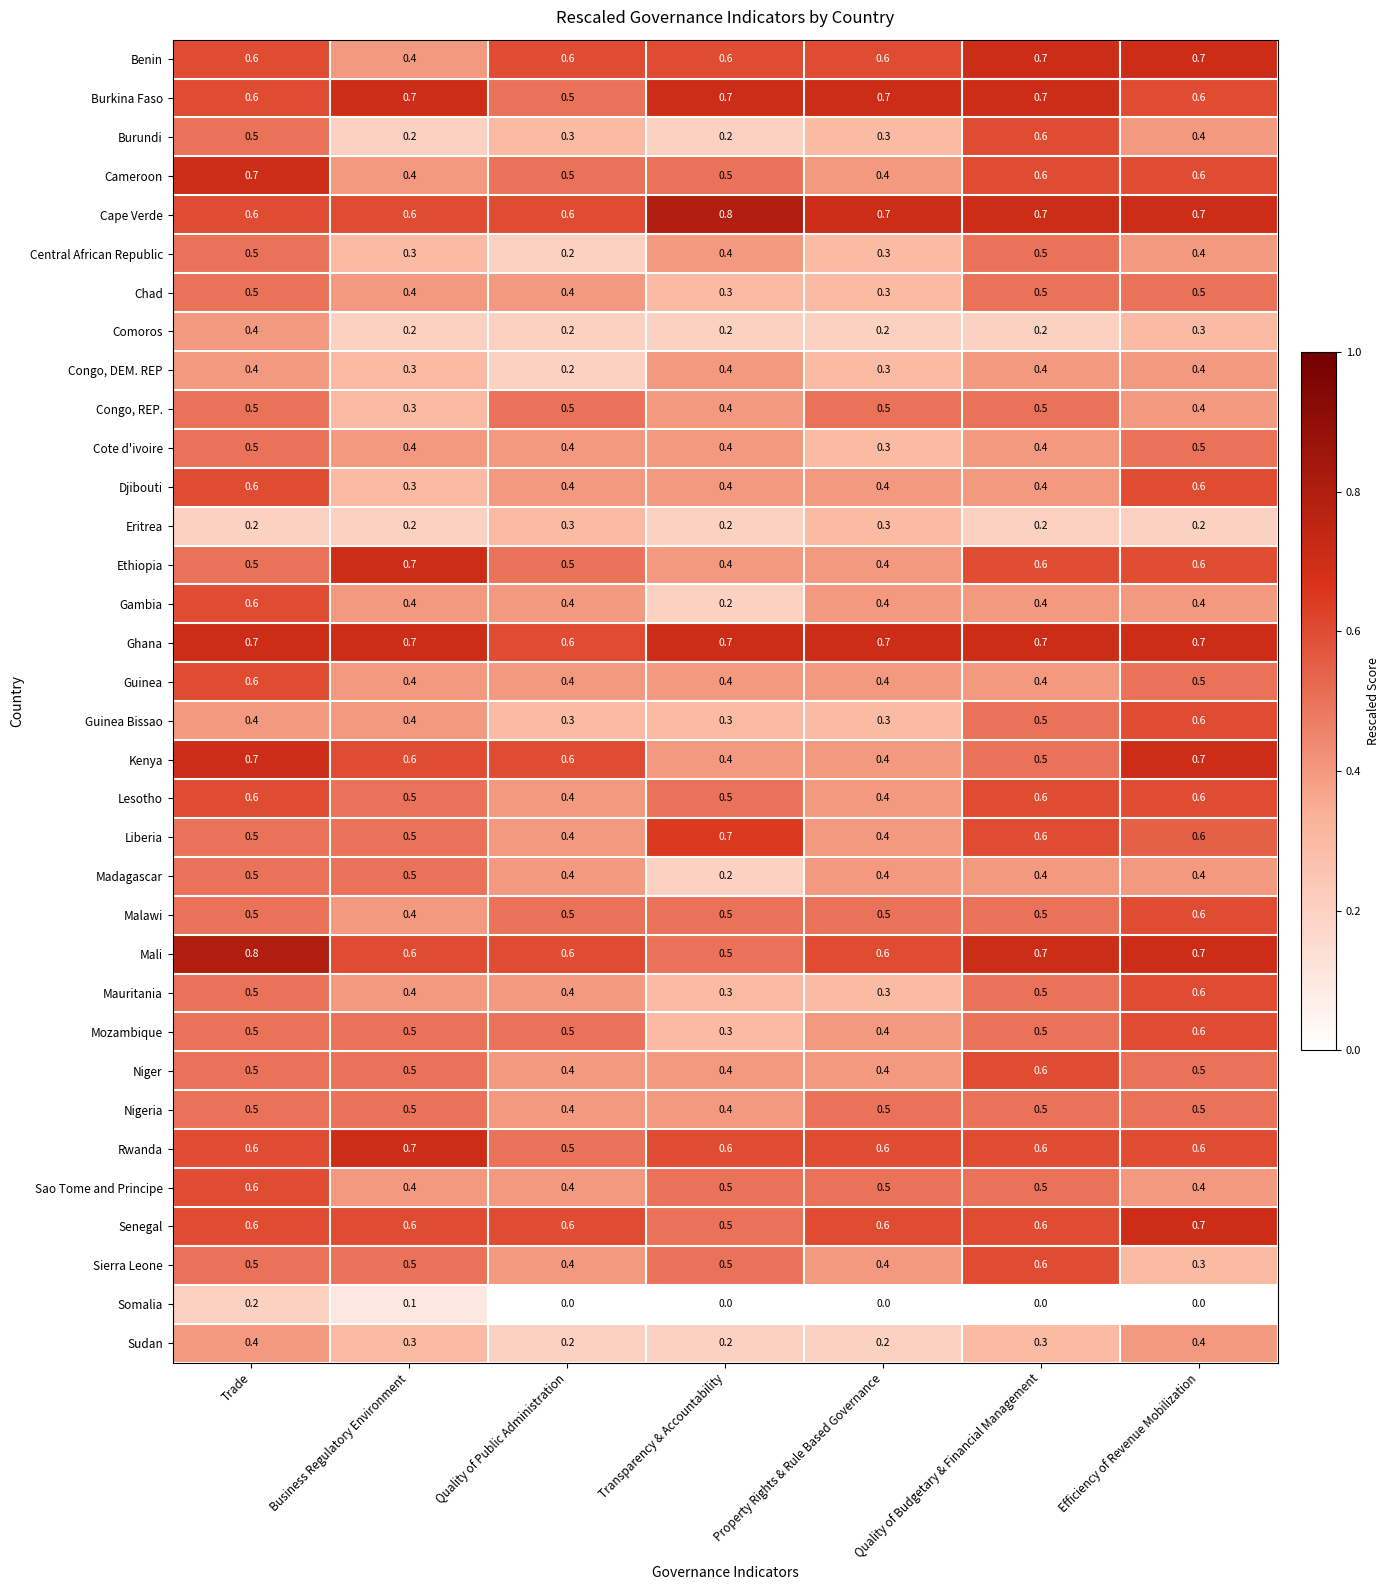

What is the maximum value for Mozambique?

0.6